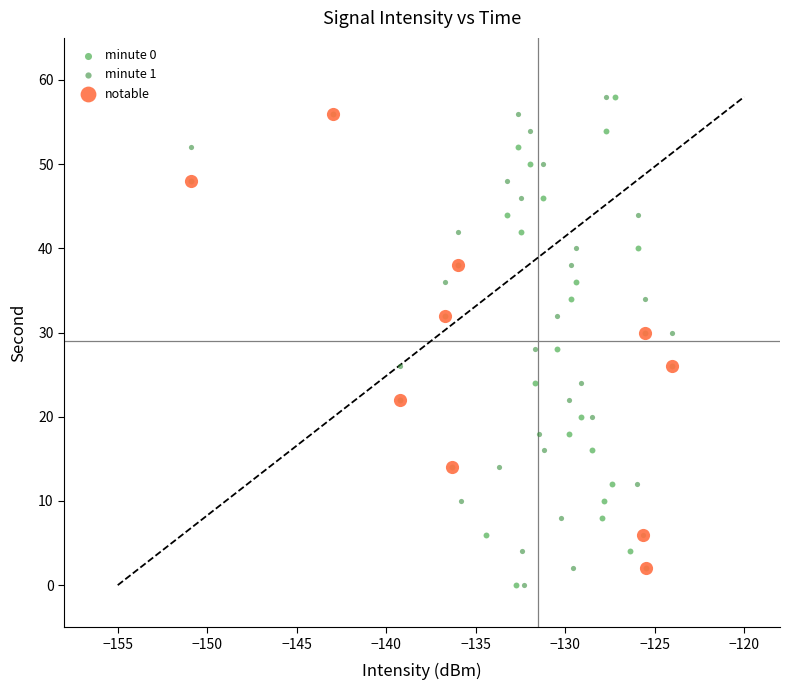

What are all the series names shown in the legend?

minute 0, minute 1, notable